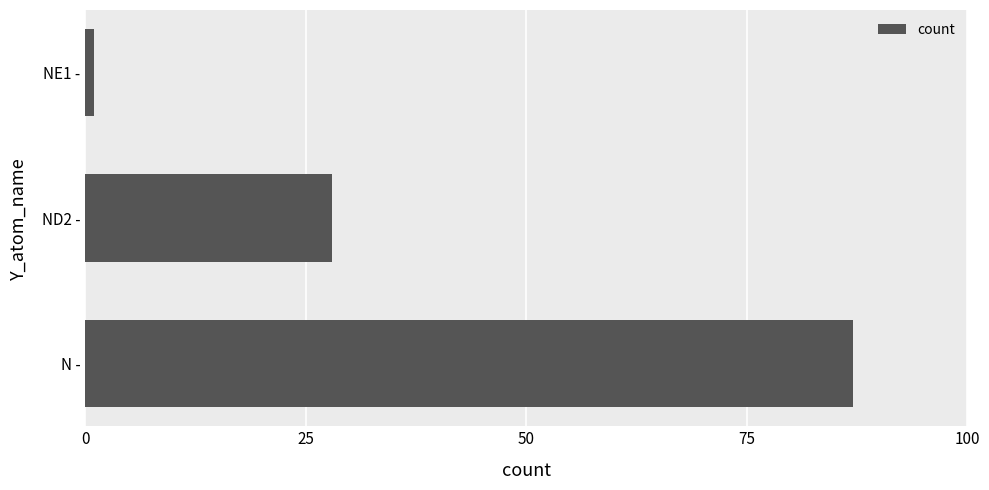

List the labels in order of value, largest first.

N -, ND2 -, NE1 -